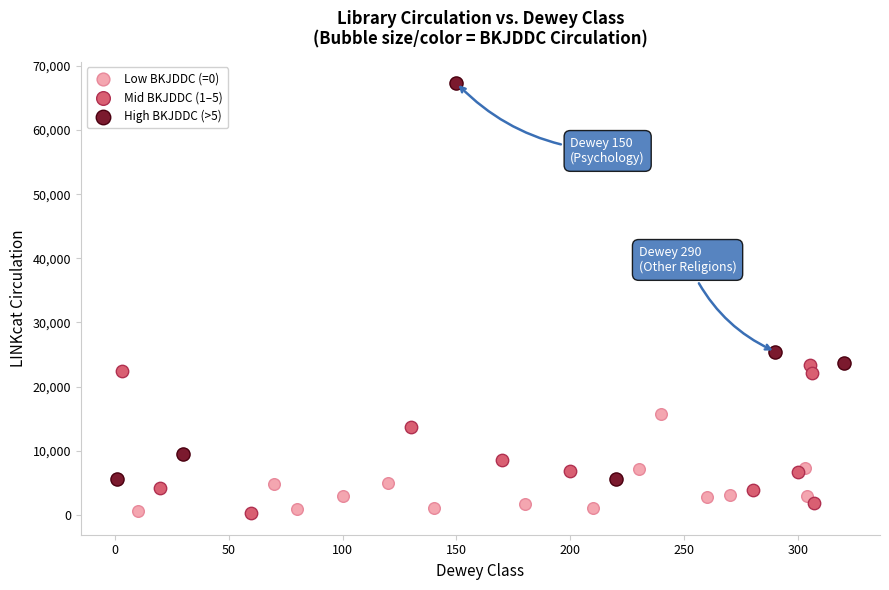

Which series has the largest Y range (max minus min)?

High BKJDDC (>5)